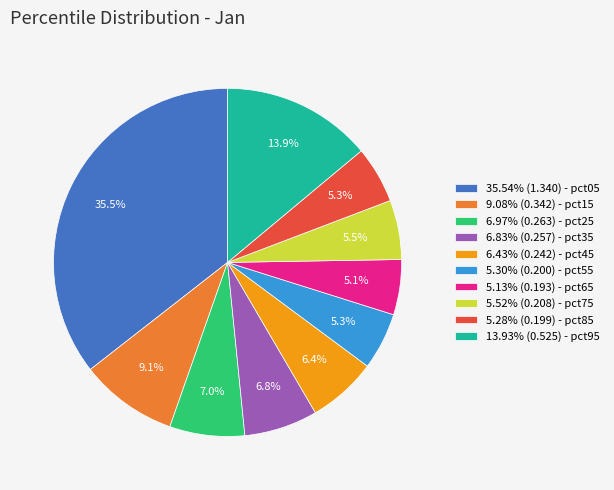

What percentage do 5.28% (0.199) - pct85 and 6.83% (0.257) - pct35 together represent?

12.1%